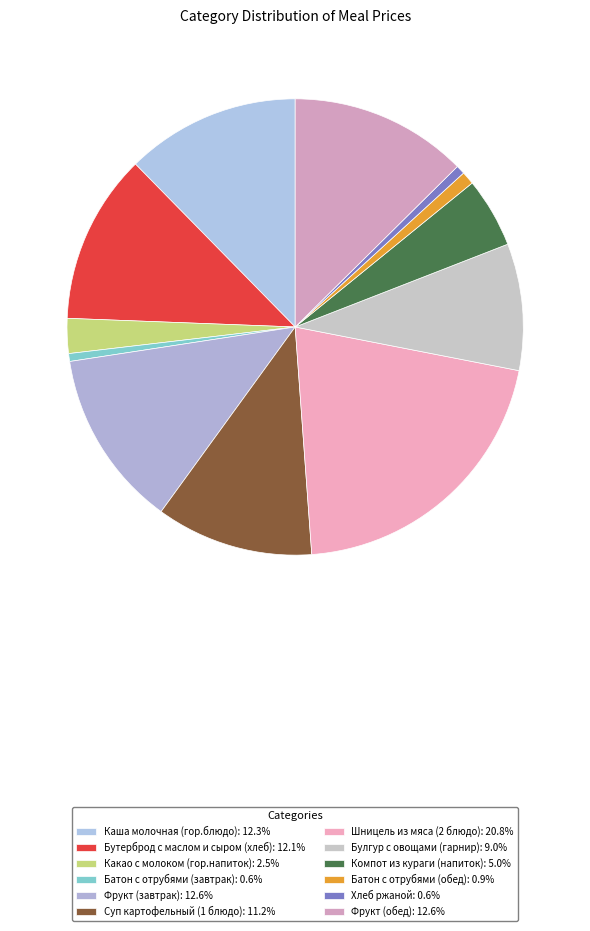

Is there any slice that represents more than half of the pie?

No